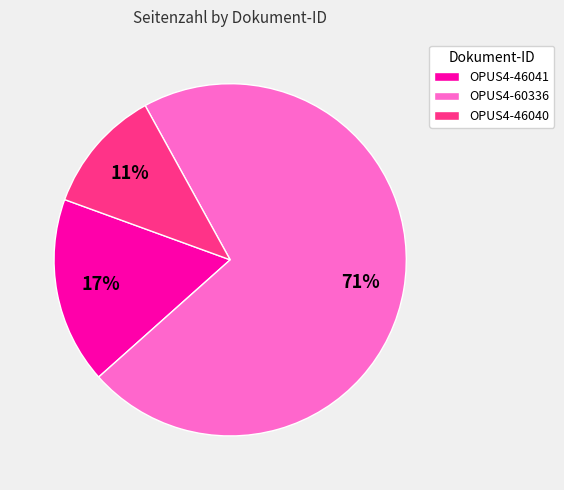

Between OPUS4-60336 and OPUS4-46041, which is larger?

OPUS4-60336